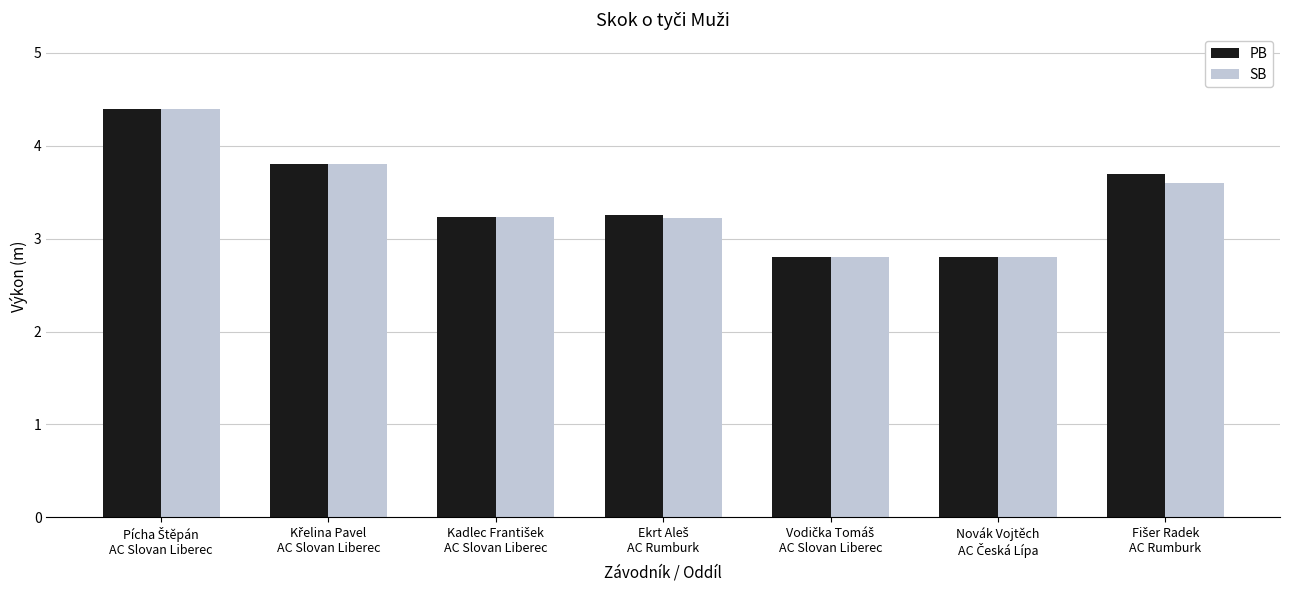

How many values in the SB series exceed 3?

5